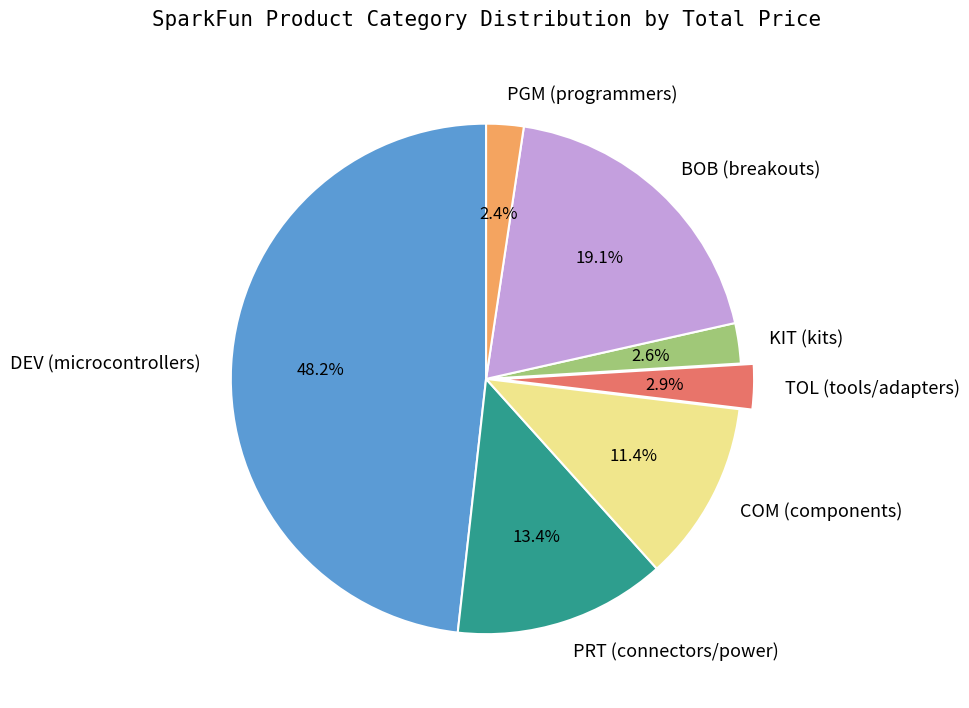

What portion of the pie excludes DEV (microcontrollers)?

51.8%